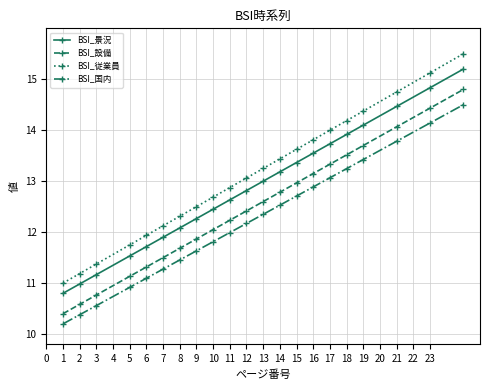

Which series has the widest spread of values?

BSI_従業員